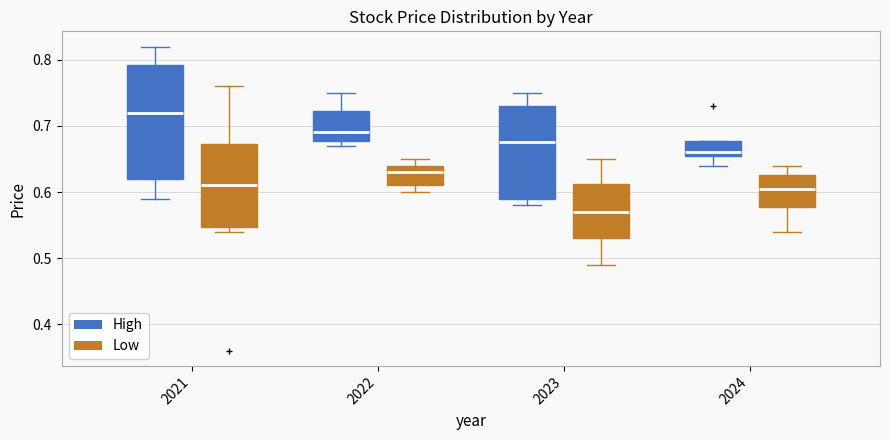

Where is the lower edge of the box for 2024 (High) on the y-axis? The values are not printed on the chart, so give them approximately, as read against the axis.

0.66